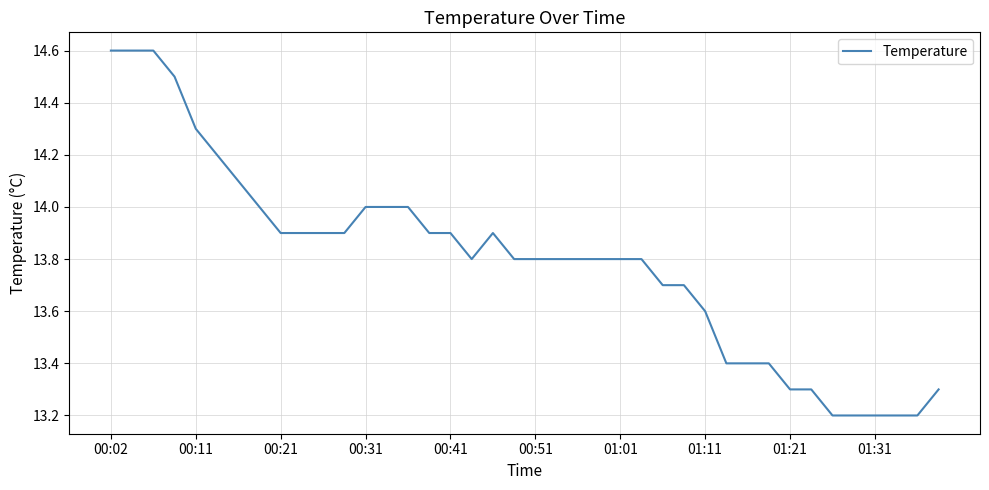

What is the difference between the maximum and minimum values?

1.4